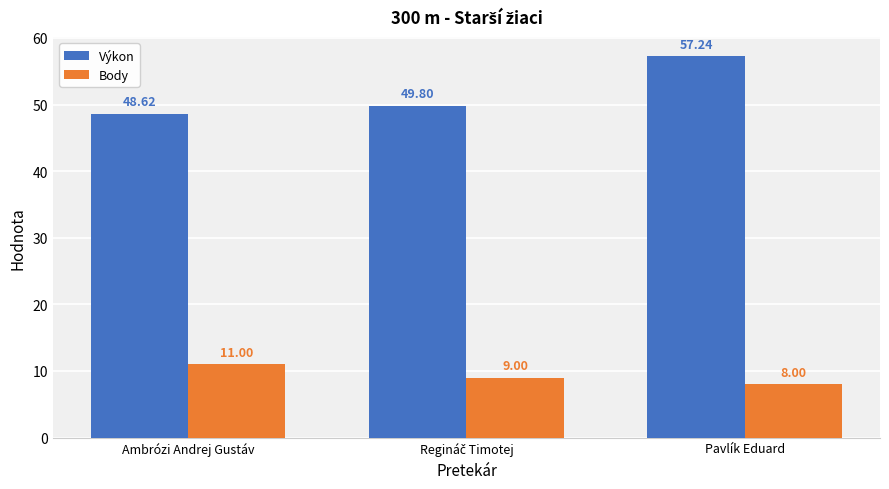

How many values in the Výkon series are below 49?

1